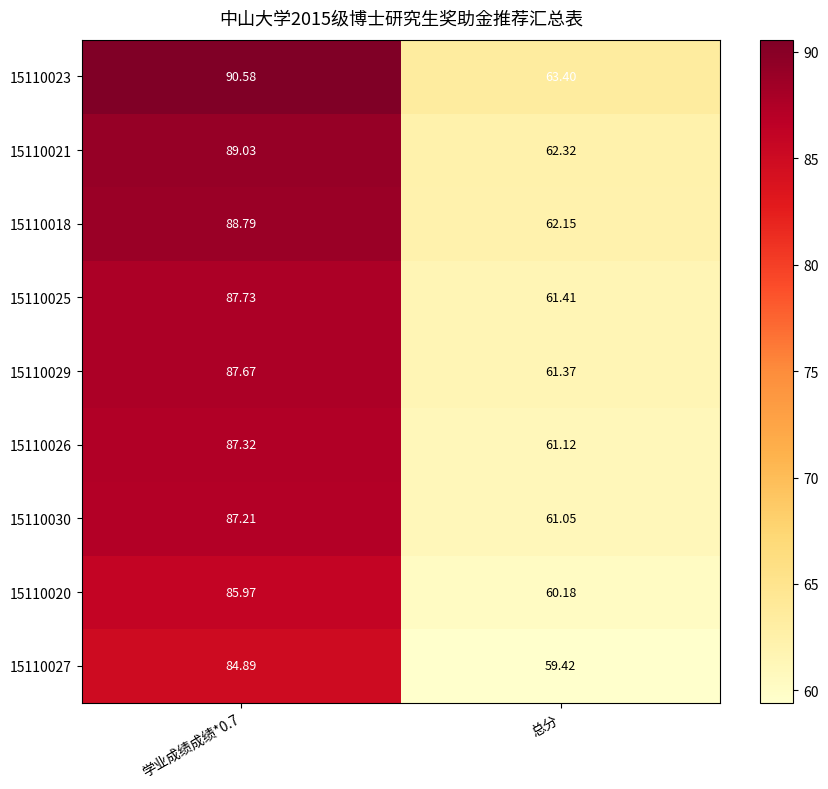

How many series are shown in this chart?

9